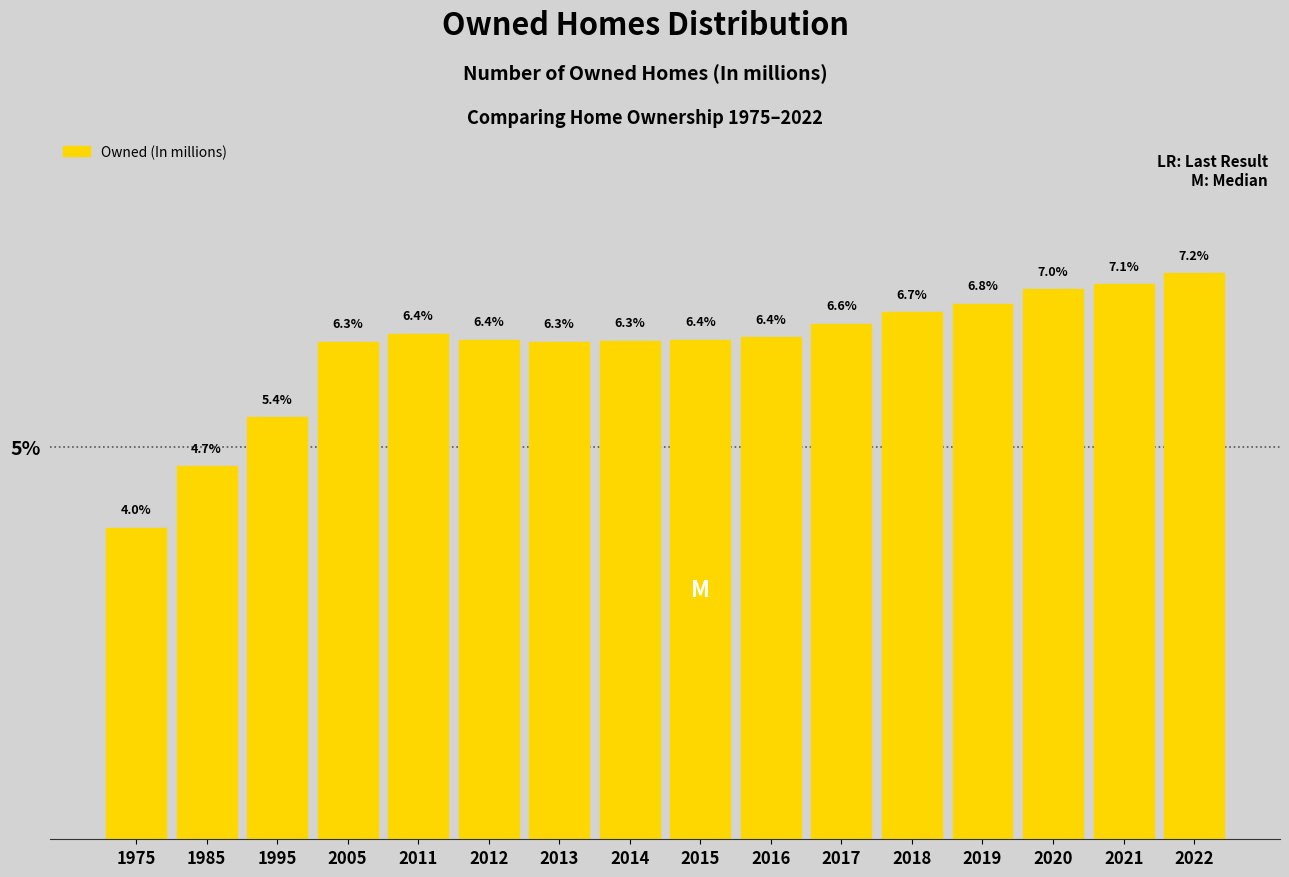

Reading right to left, what are all the values shown in this chart?

2022=7.2	2021=7.1	2020=7.0	2019=6.8	2018=6.7	2017=6.6	2016=6.4	2015=6.4	2014=6.3	2013=6.3	2012=6.4	2011=6.4	2005=6.3	1995=5.4	1985=4.7	1975=4.0